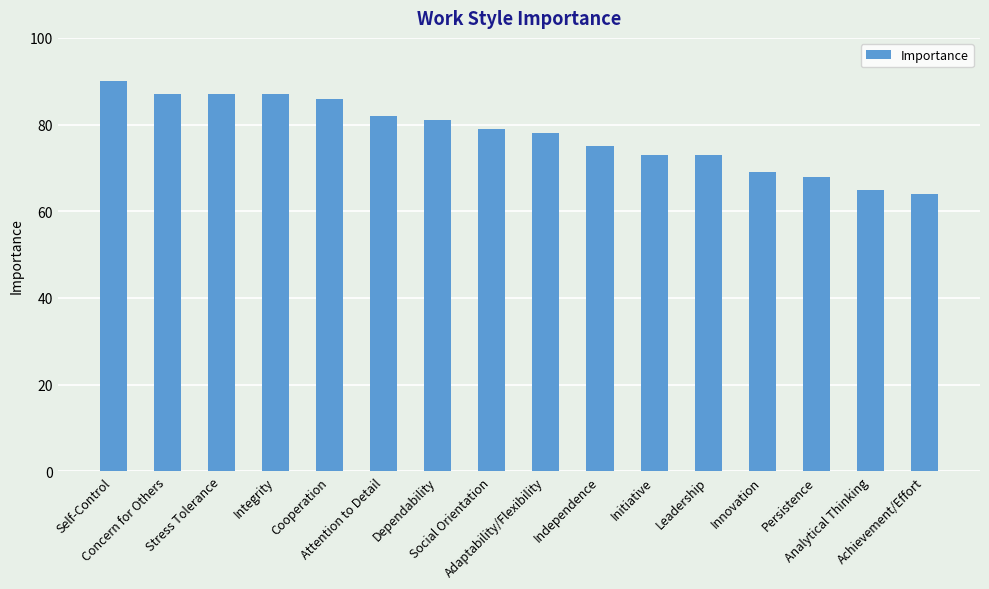

What is the average value?

78